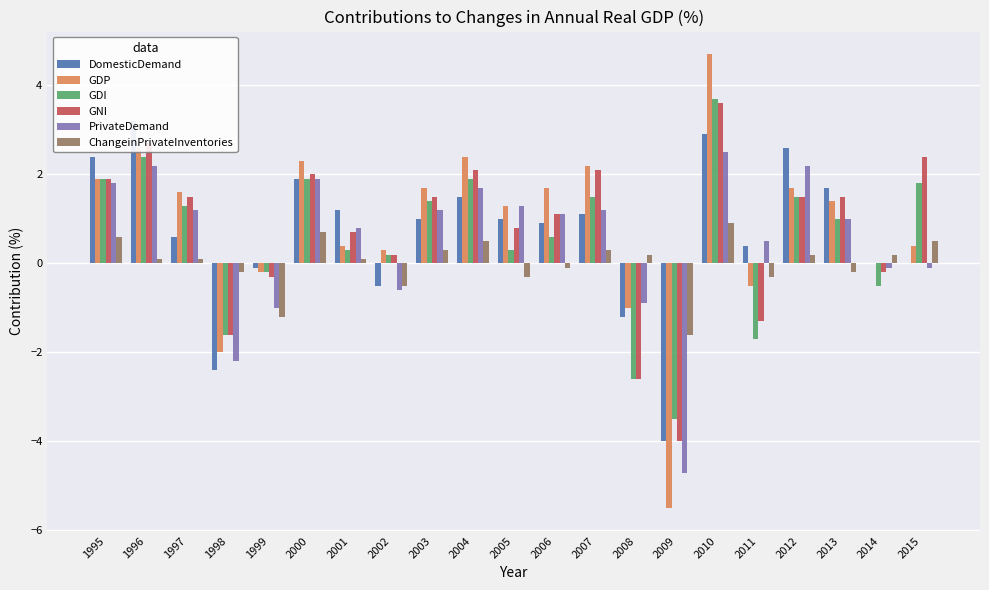

Is it true that GNI equals 2.6 at 2000?

False